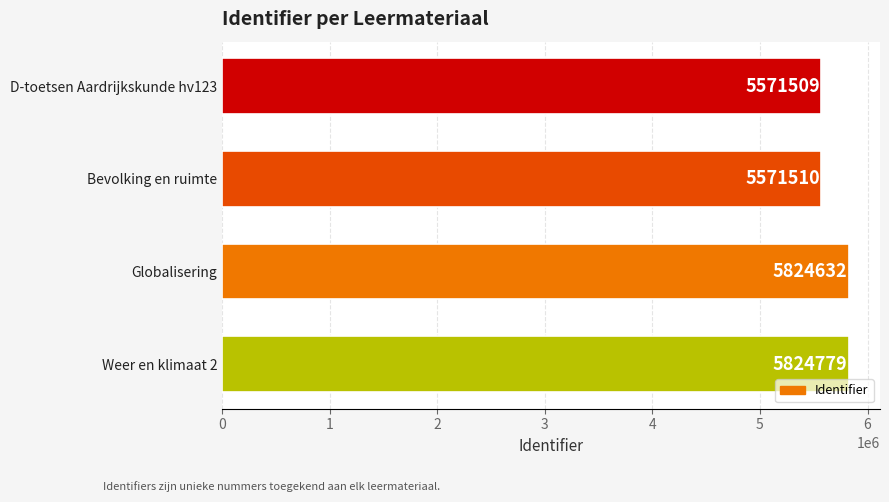

What value does the data have at D-toetsen Aardrijkskunde hv123, to the nearest 10?

5571510